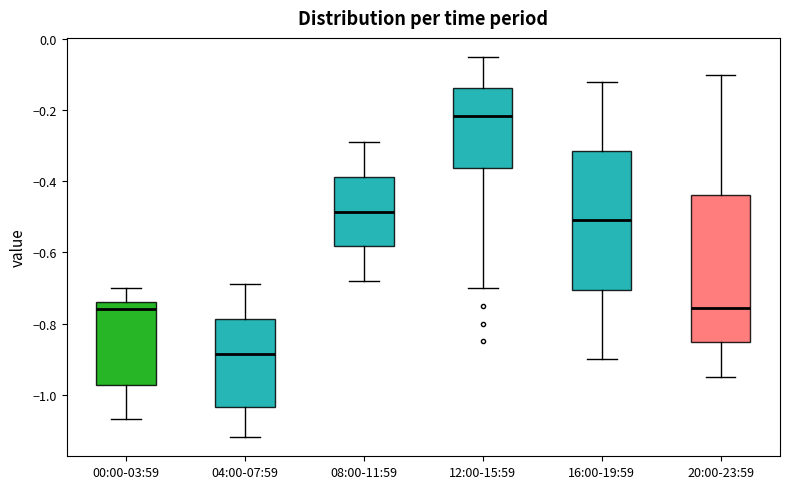

Which box is the tallest, from its lower edge to its upper edge?

20:00-23:59